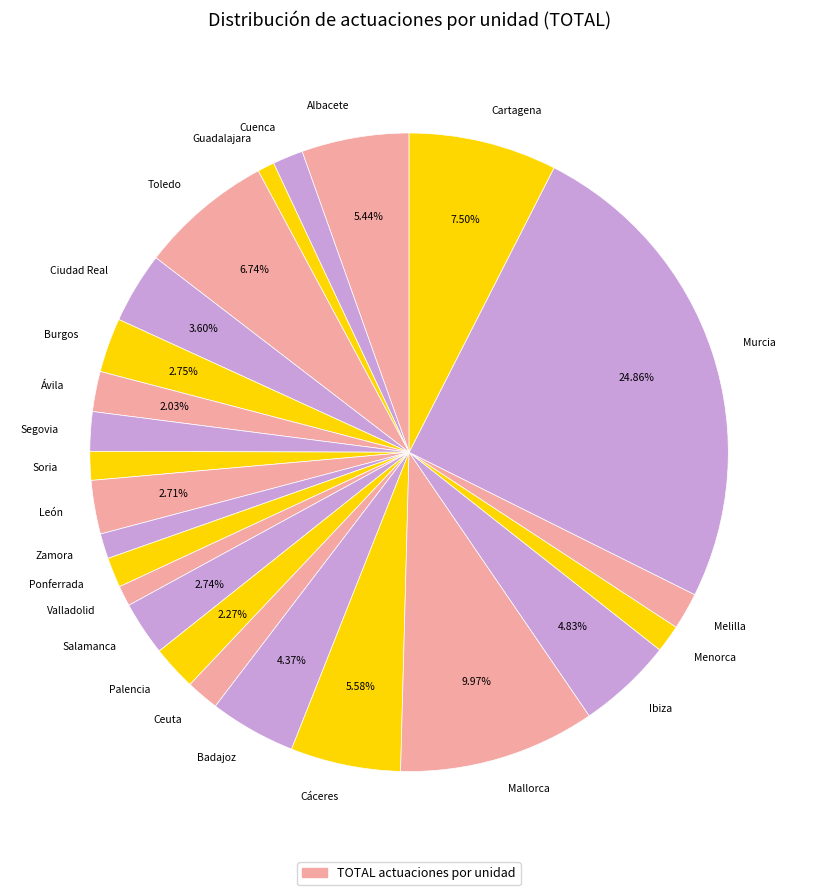

To the nearest percent, what is the difference between the largest and smallest slice percentages?

24%